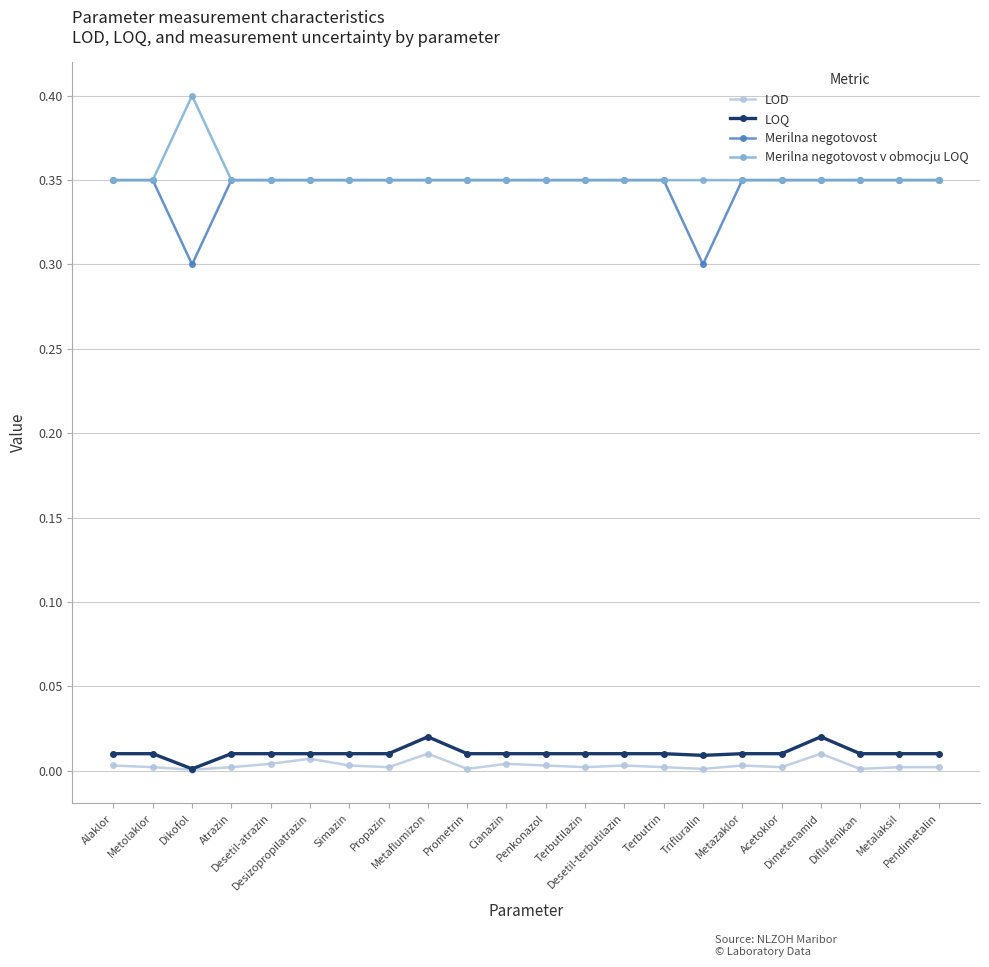

True or false: LOQ has more than 1 interior local peaks.

True